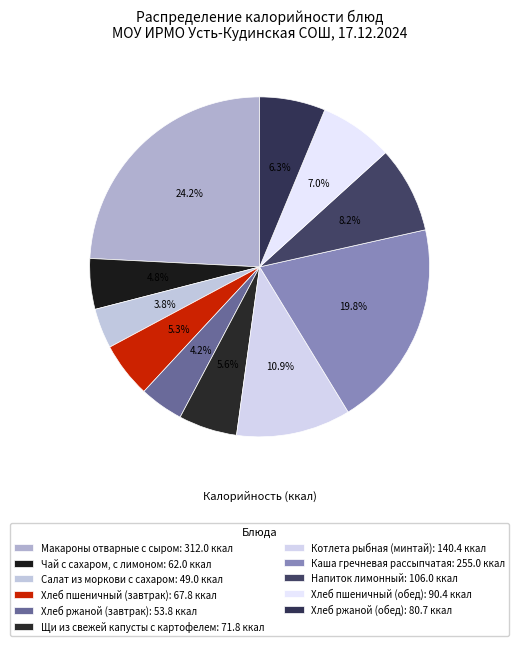

What is the largest slice in the pie chart?

Макароны отварные с сыром